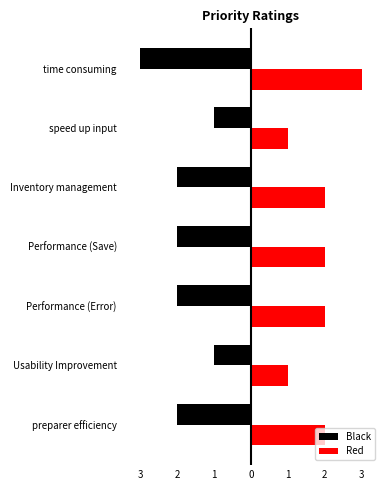

What are all the series names shown in the legend?

Black, Red